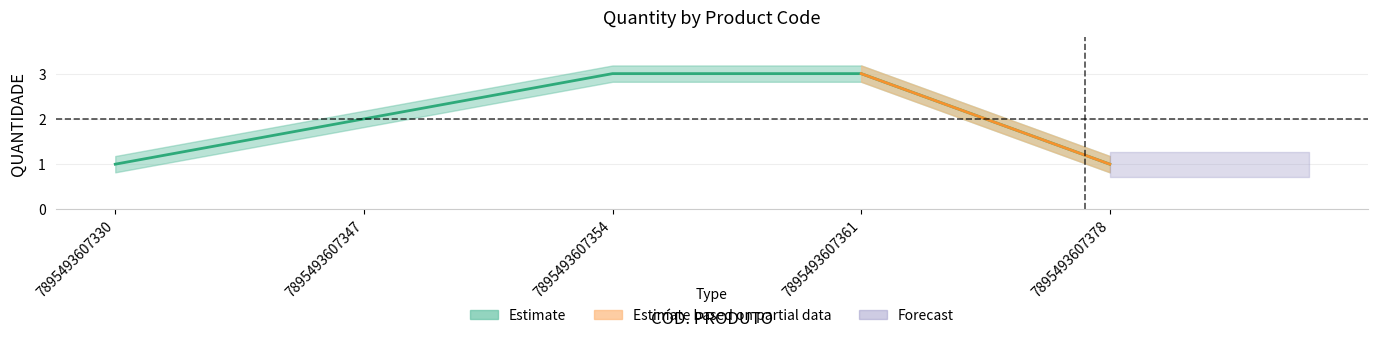

True or false: the data has more than 0 interior local peaks.

False